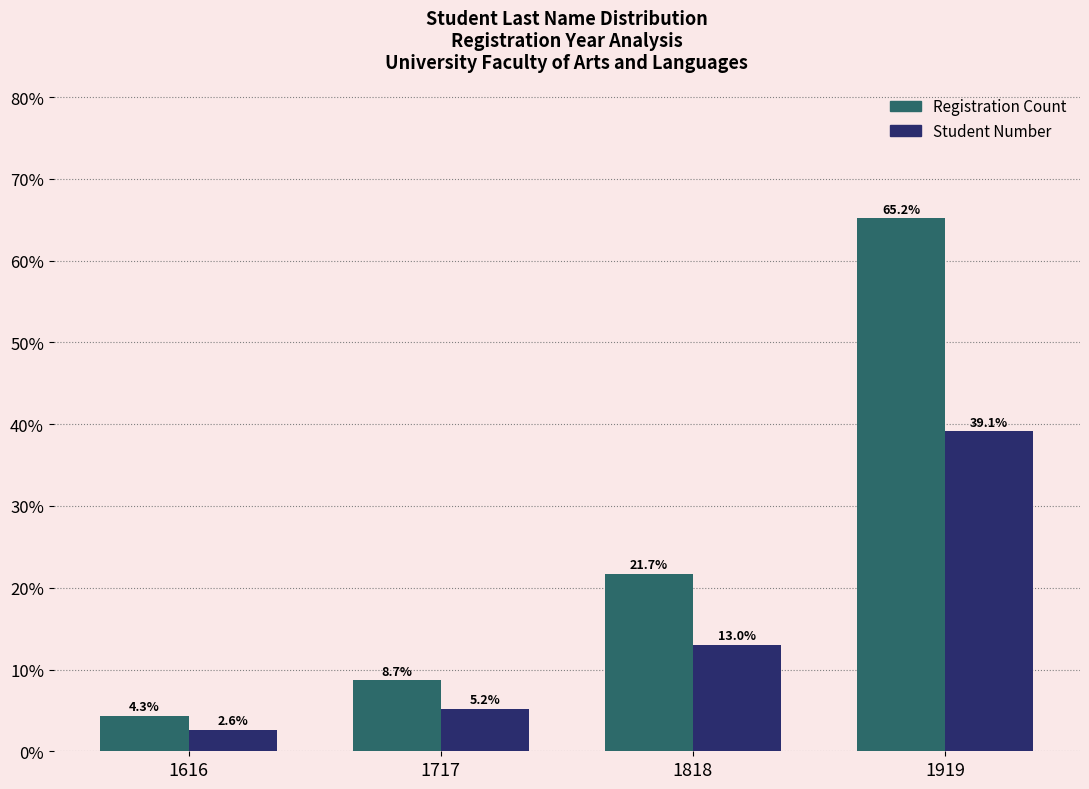

Reading right to left, extract all data points from this chart.

Registration Count: 65.2	21.7	8.7	4.3
Student Number: 39.1	13.0	5.2	2.6